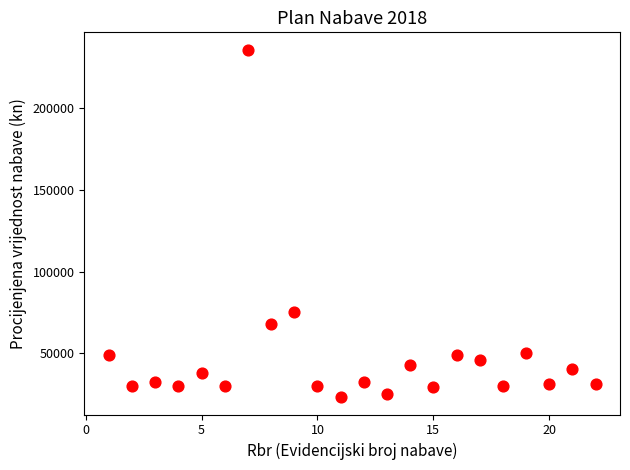

What Y value in the scatter plot is closest to 129500?

75000